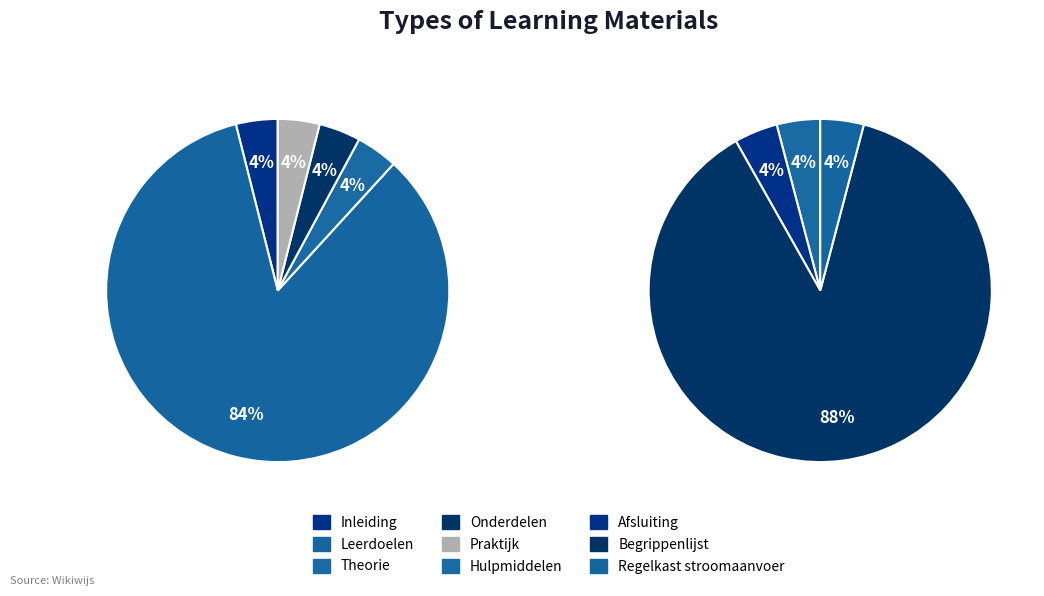

Is the sum of Hulpmiddelen and Leerdoelen greater than half?

No